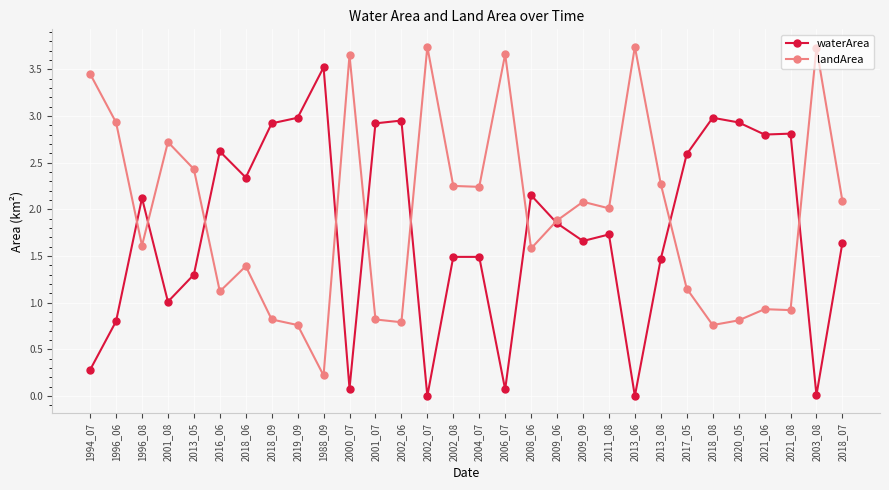

Rank the series at 2020_05 from highest to lowest value.

waterArea, landArea